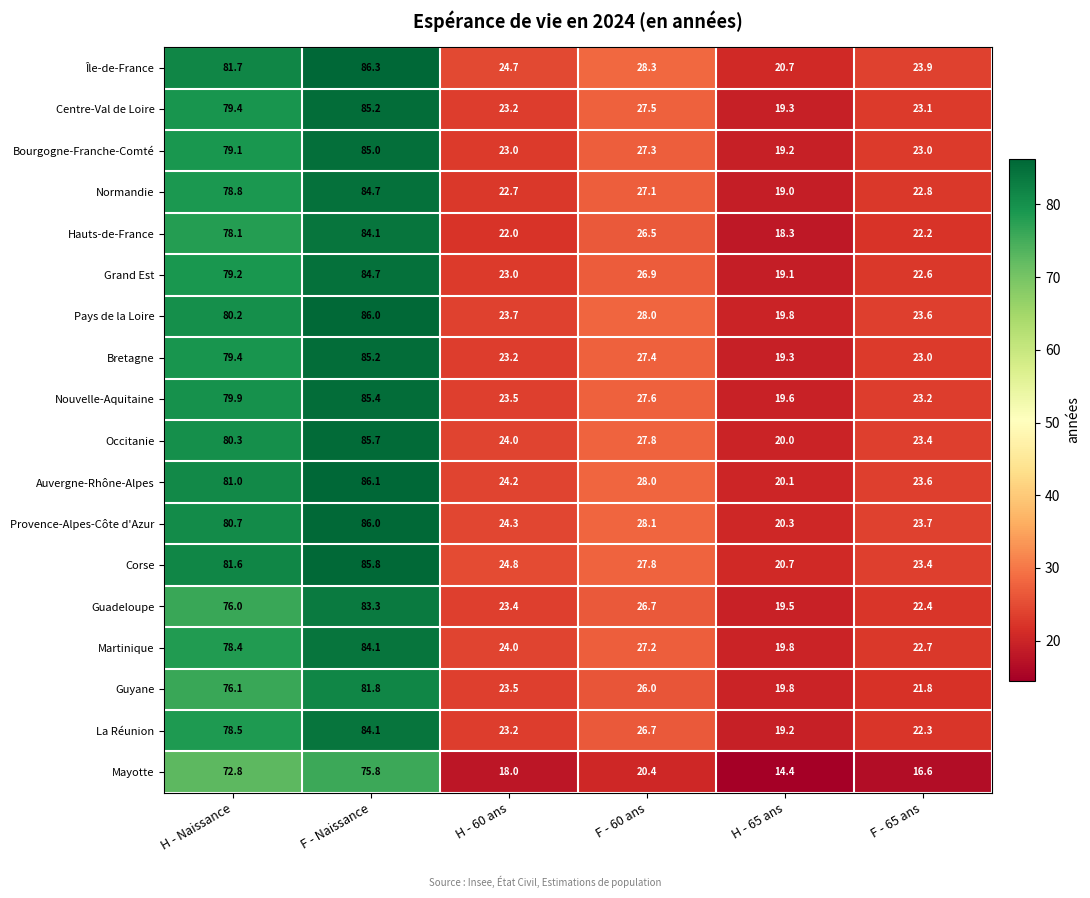

At how many categories does at least one series exceed 83?

1